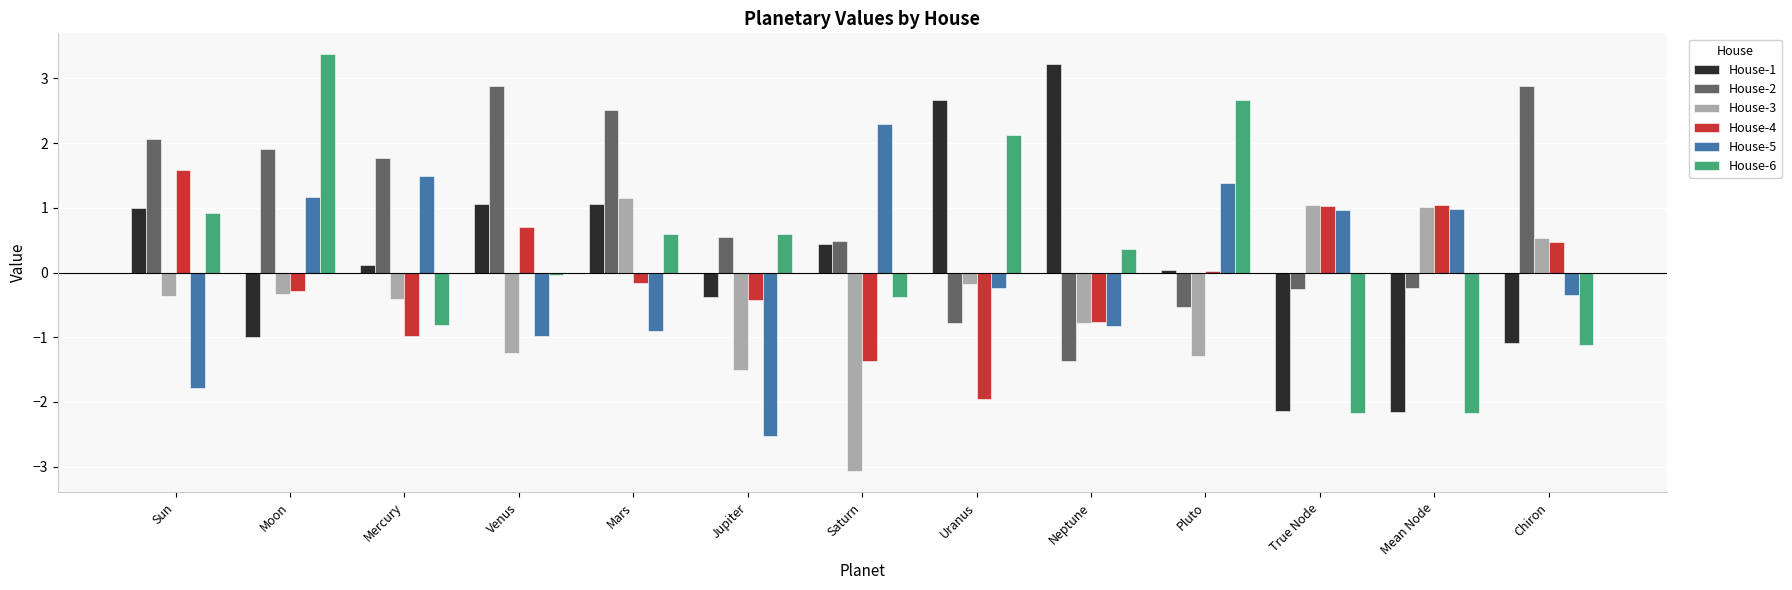

The value of House-2 at Moon is 1.9. True or false?

True